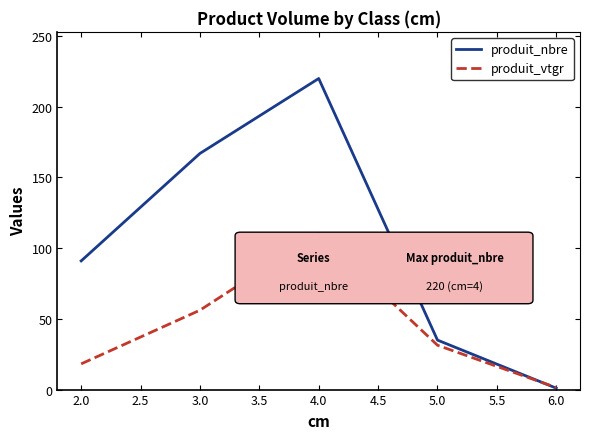

Which series changed the most between 2.0 and 4.0?

produit_nbre